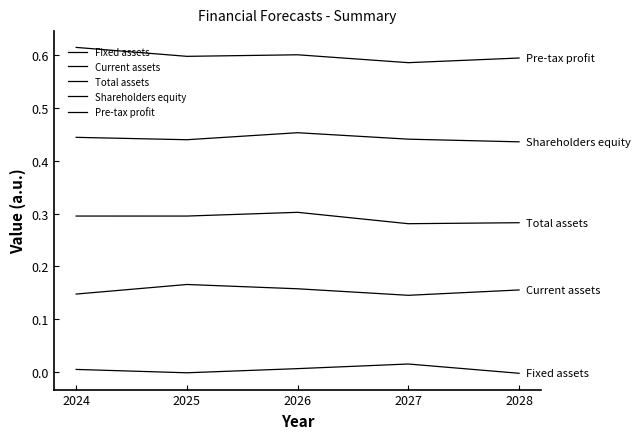

What is the approximate value of Shareholders equity at 2026?

0.5